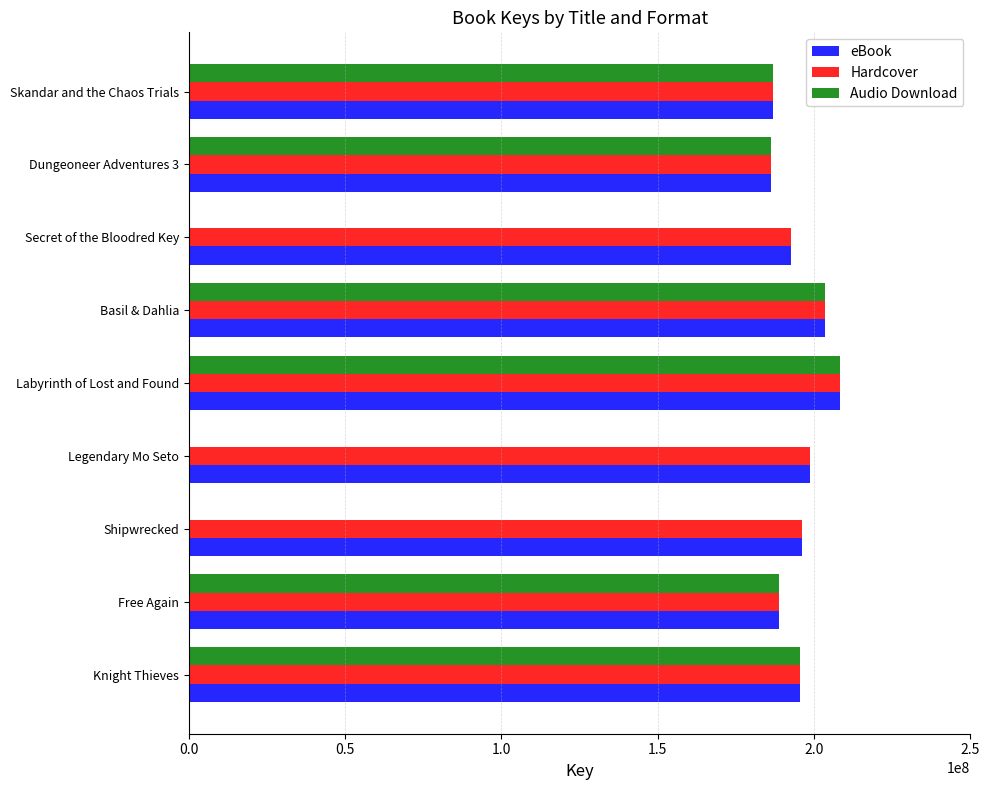

How many distinct data groups are displayed?

3